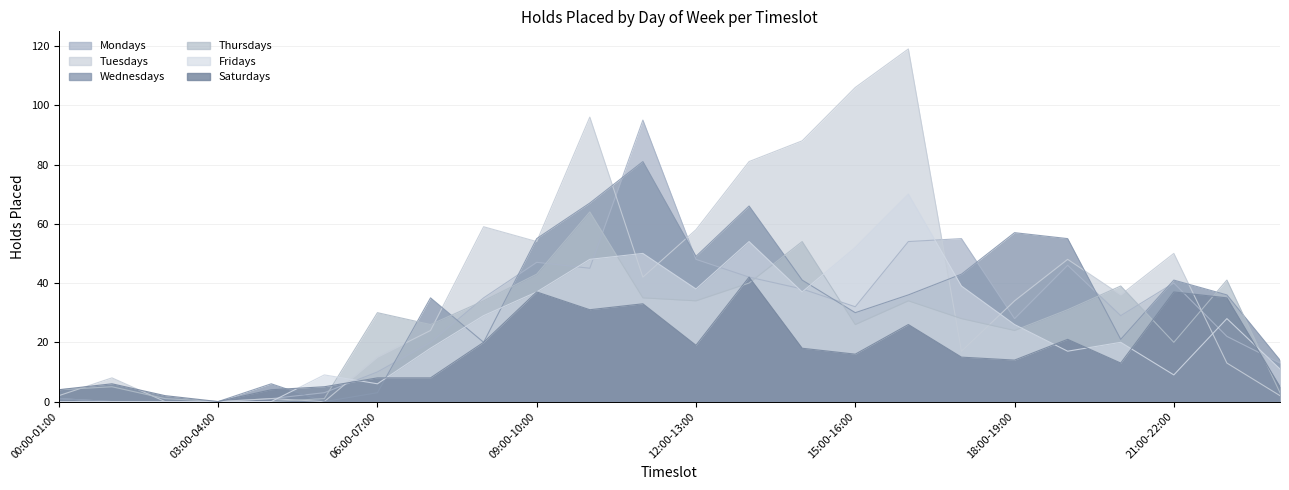

Rank the series by their maximum value, from highest to lowest.

Tuesdays, Mondays, Wednesdays, Fridays, Thursdays, Saturdays